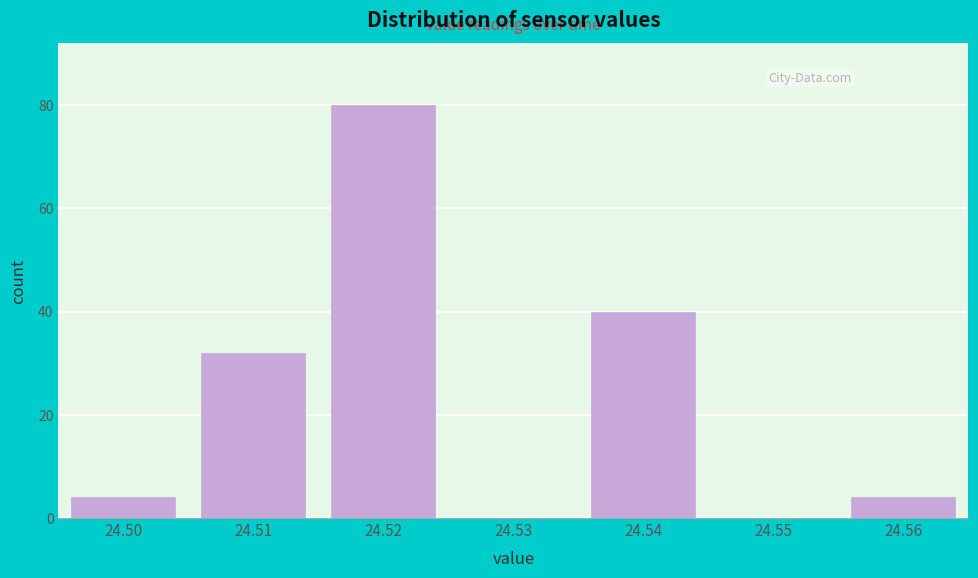

Reading left to right, list all the values displayed in this chart.

24.50=4	24.51=32	24.52=80	24.53=0	24.54=40	24.55=0	24.56=4